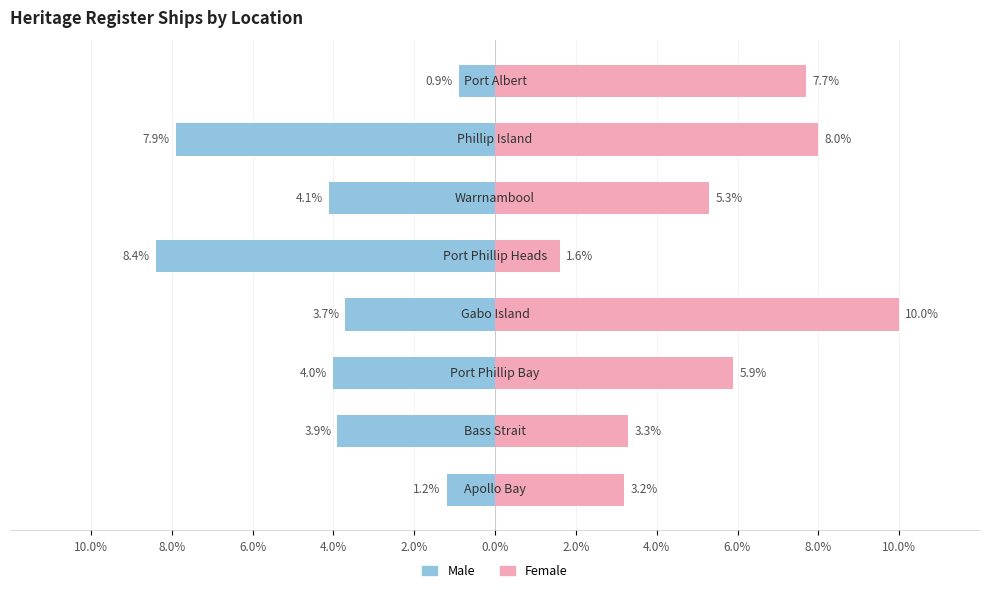

Does the chart contain any negative values?

Yes